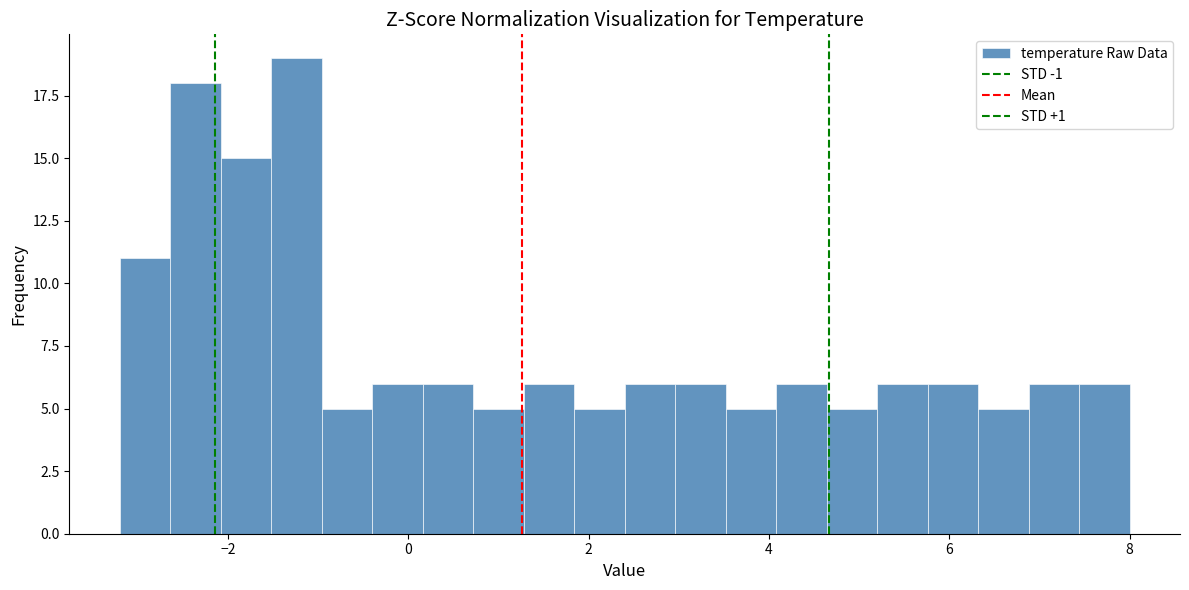

Around what value on the x-axis is the tallest bar? Give the approximate position of its centre, as read against the axis.

-1.2